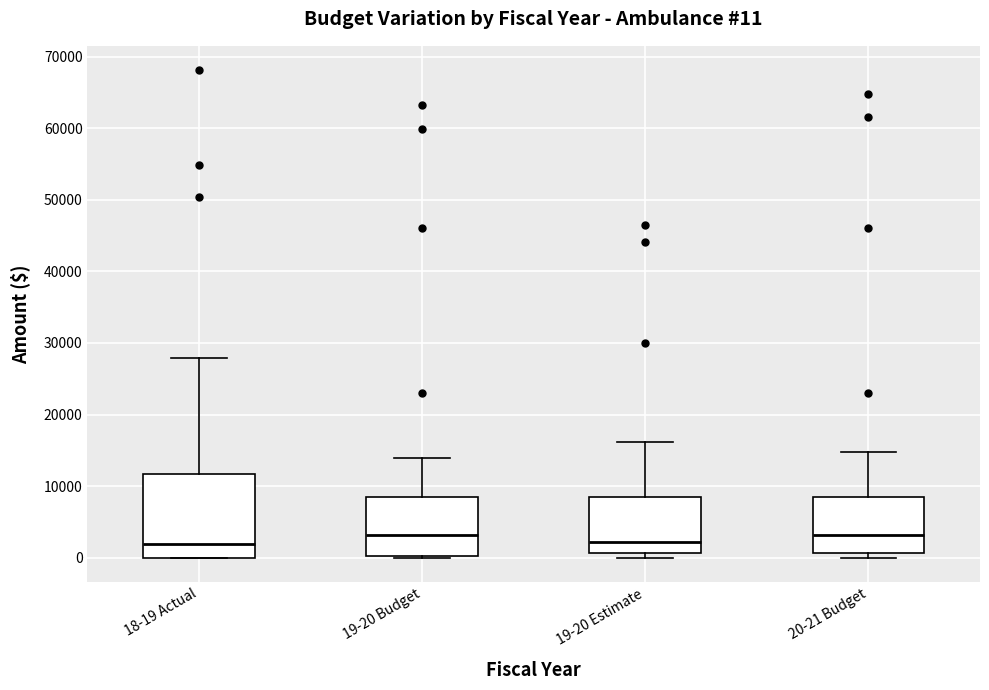

Comparing the boxes themselves (not the whiskers), which one is the tallest?

18-19 Actual